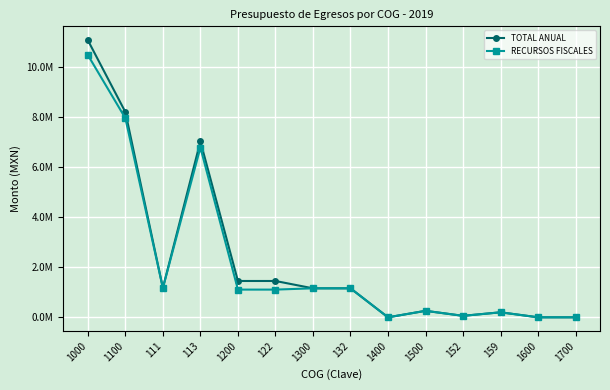

Does the chart have visible grid lines?

Yes